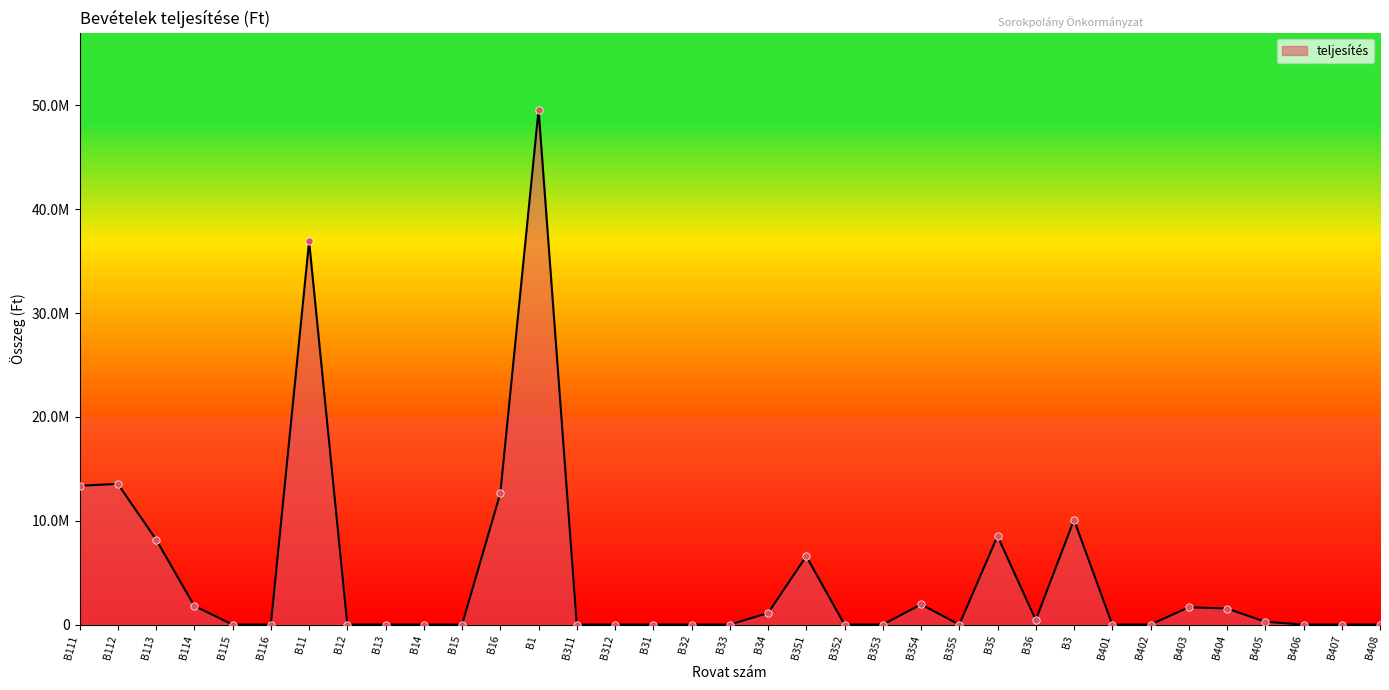

What is the change in value from B34 to B353?

-1112187